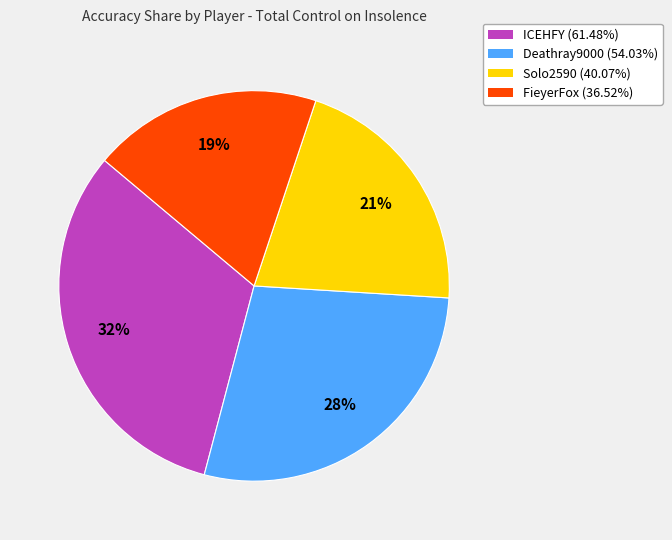

Count the number of slices in the pie.

4